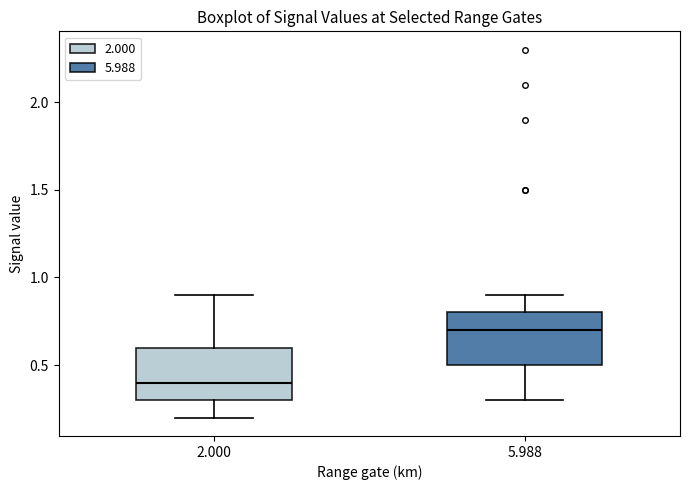

Which box has the lowest median line?

2.000